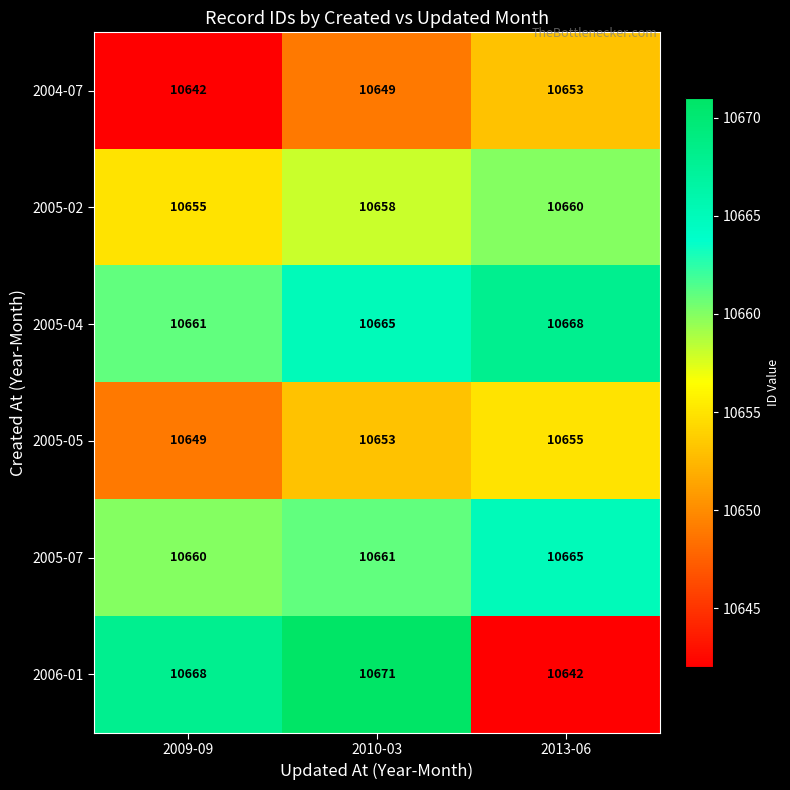

What is the sum of the 2006-01 values at 2009-09 and 2013-06?

21310